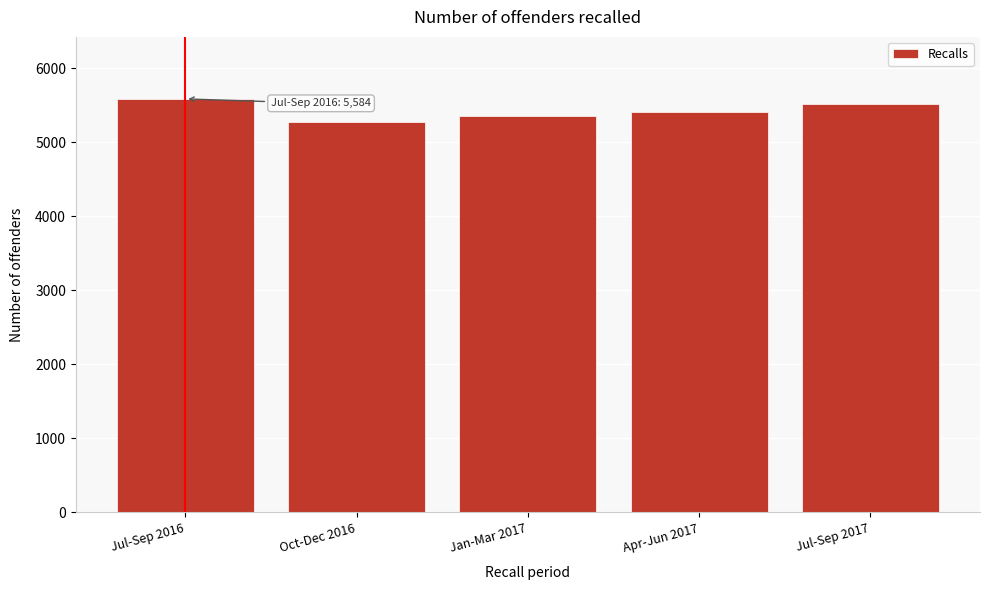

Reading left to right, list all the values displayed in this chart.

Jul-Sep 2016=5584	Oct-Dec 2016=5278	Jan-Mar 2017=5347	Apr-Jun 2017=5406	Jul-Sep 2017=5509